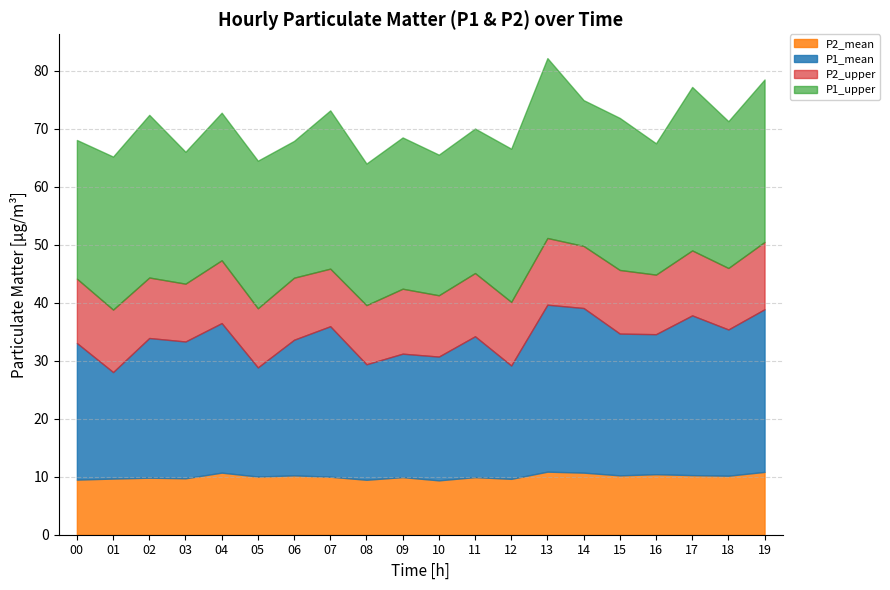

Which has a higher value, 04 or 13?

13